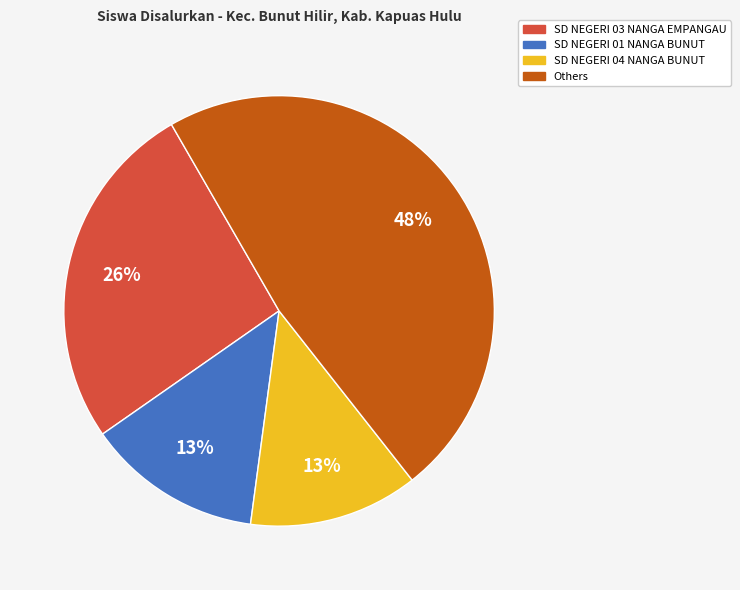

How many slices are in this pie chart?

4